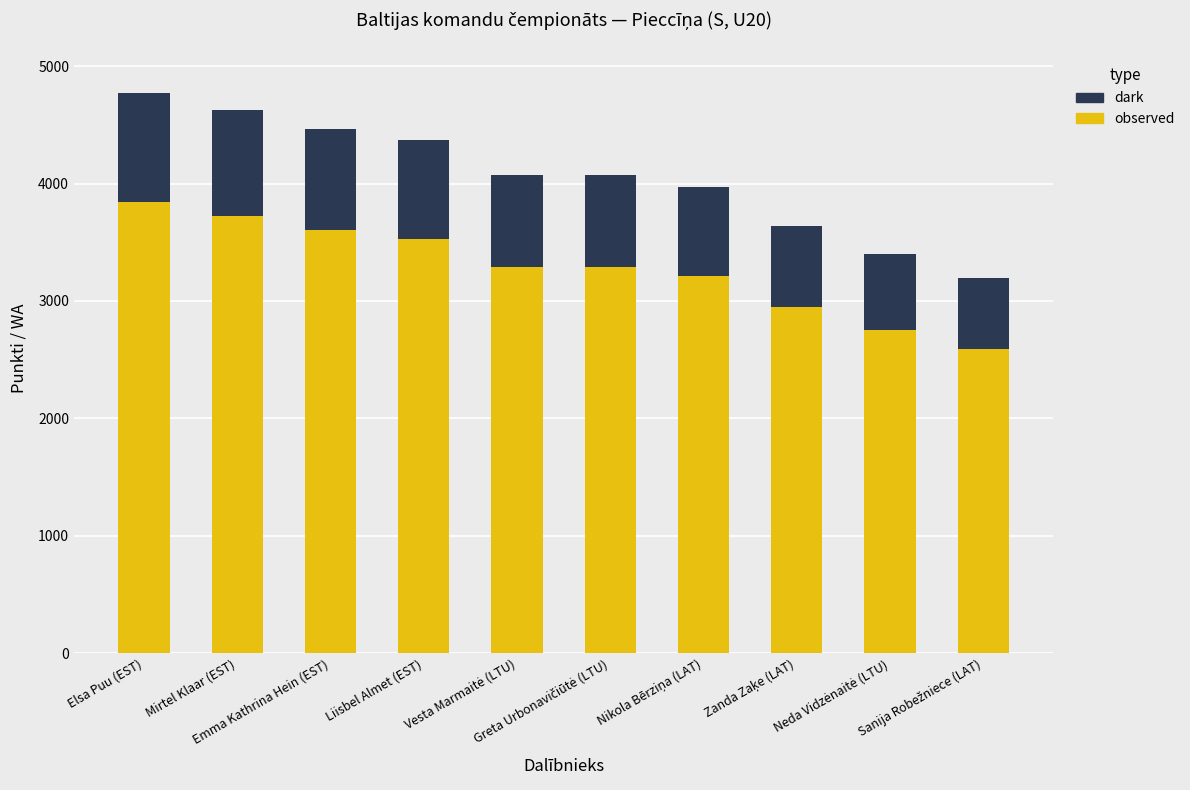

What is the average value of the observed series?

3277